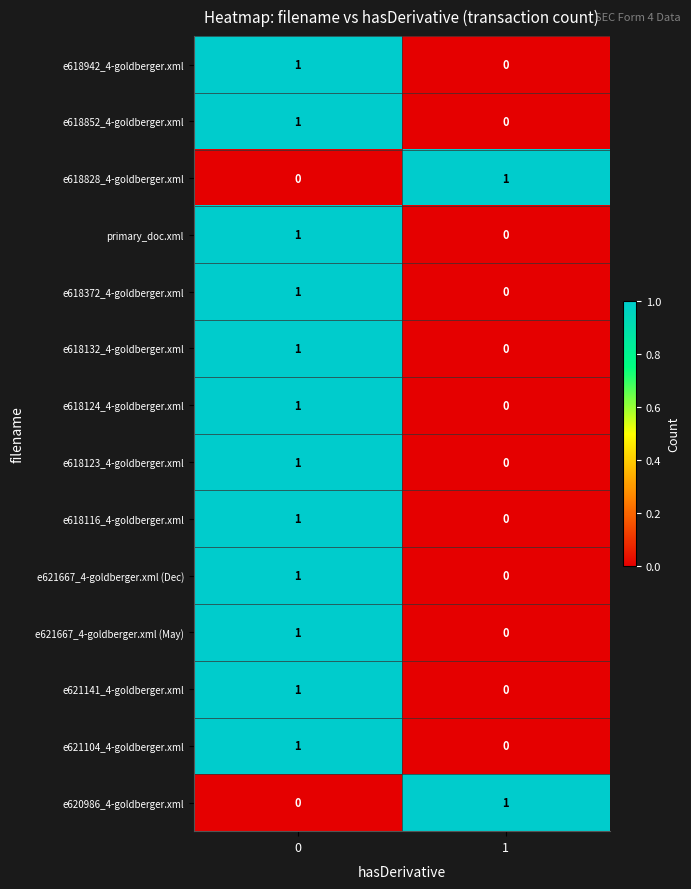

List the labels in order of e618852_4-goldberger.xml value, smallest first.

1, 0